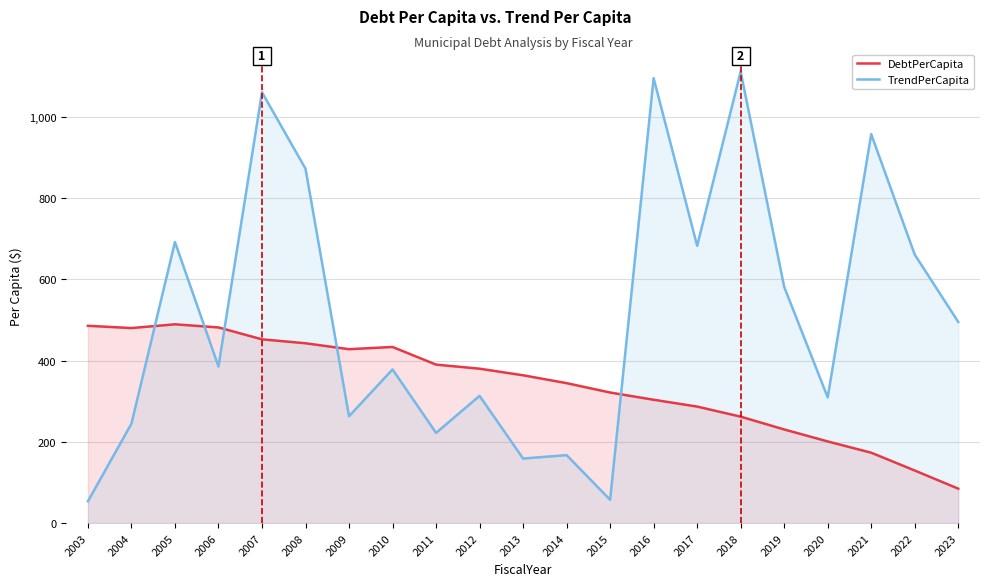

What is the difference between the DebtPerCapita values at 2007 and 2011?

62.2